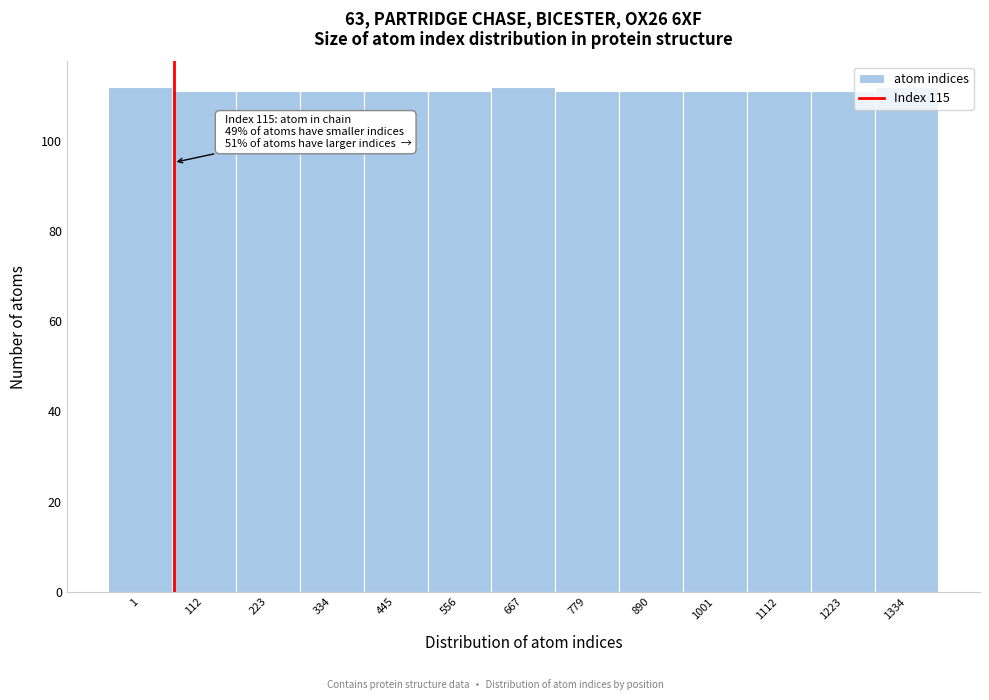

What is the average value?

111